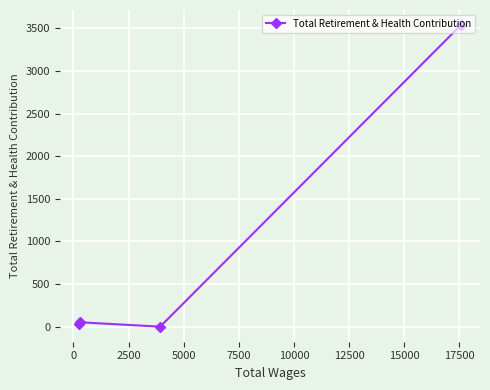

Reading left to right, what are all the values shown in this chart?

30	51	0	3538